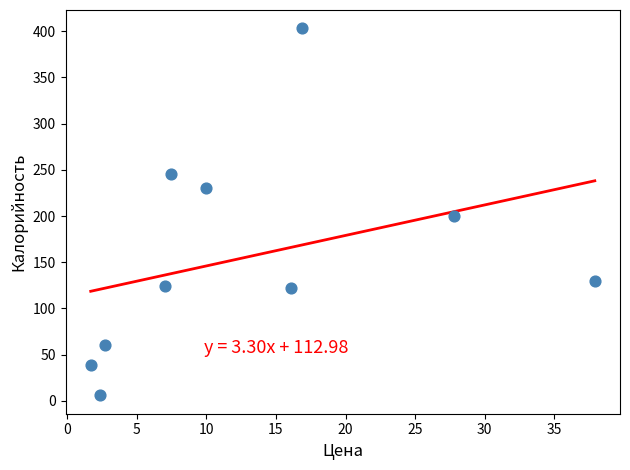

What is the range of Y values (max minus min)?

397